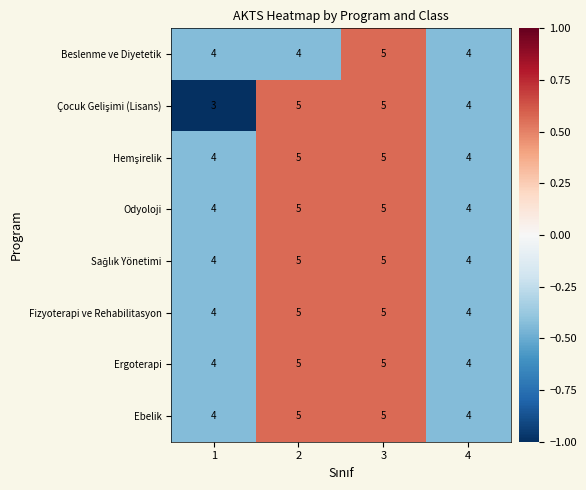

Count the Beslenme ve Diyetetik values in the range 4 to 5.

4